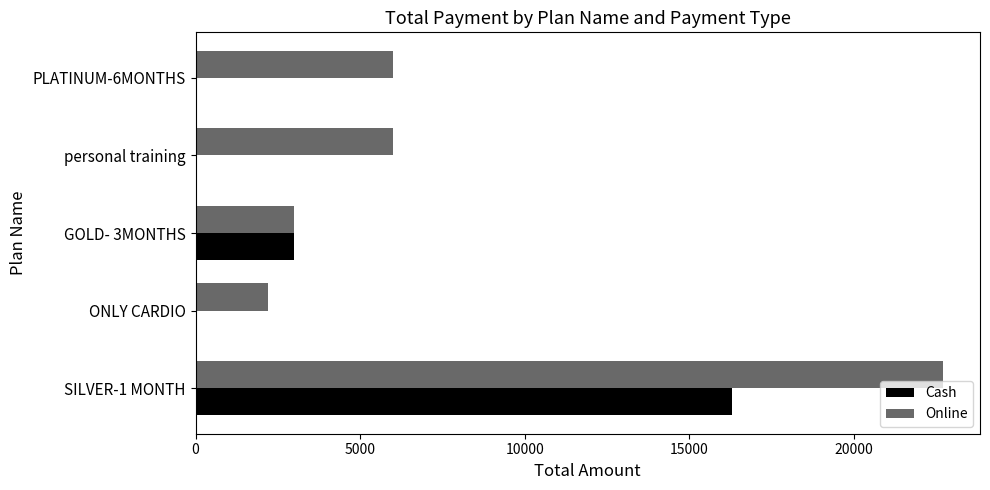

What is the average value of the Cash series?

3860